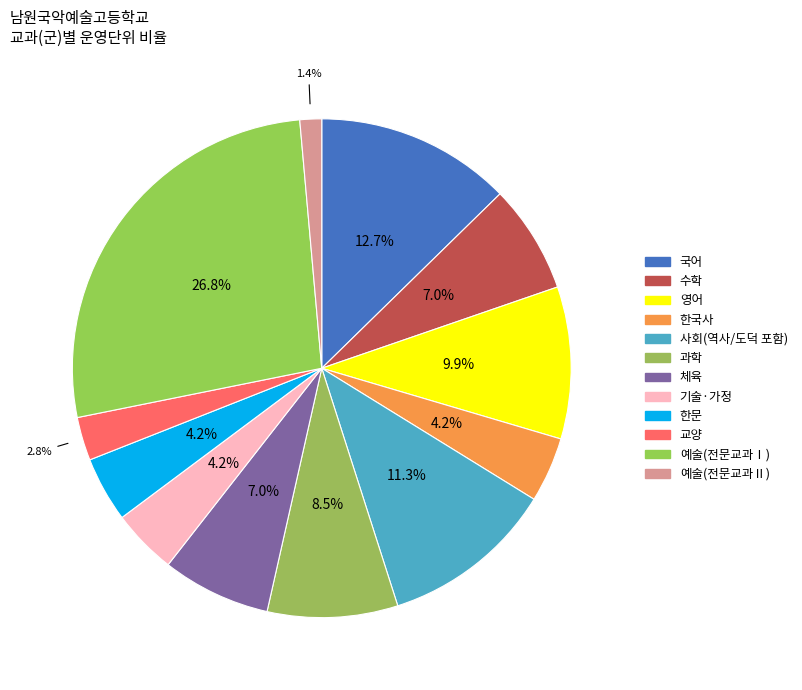

How many segments does this pie chart have?

12